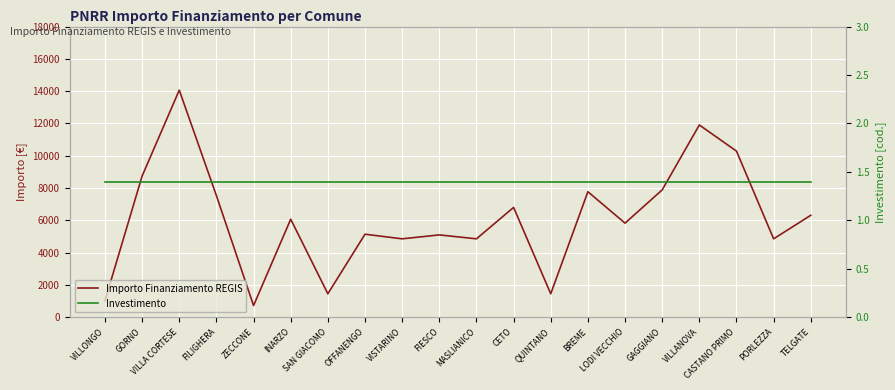

At how many categories does at least one series exceed 777?

19